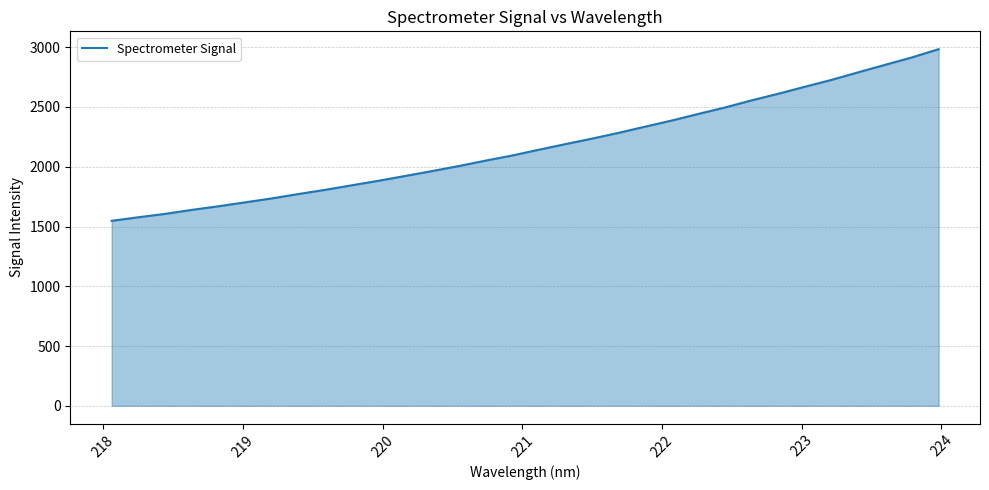

Does the chart have visible grid lines?

Yes